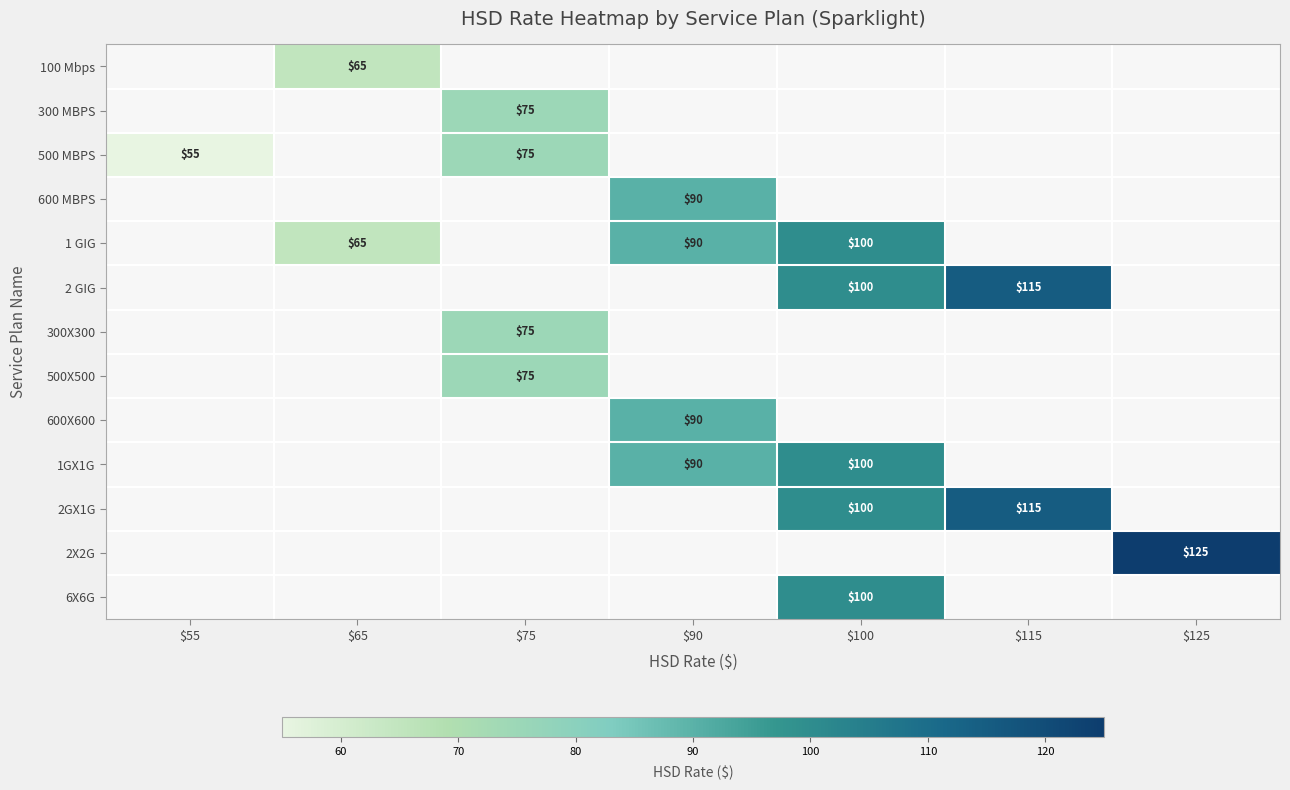

The value of 500 MBPS at $75 is 123. True or false?

False